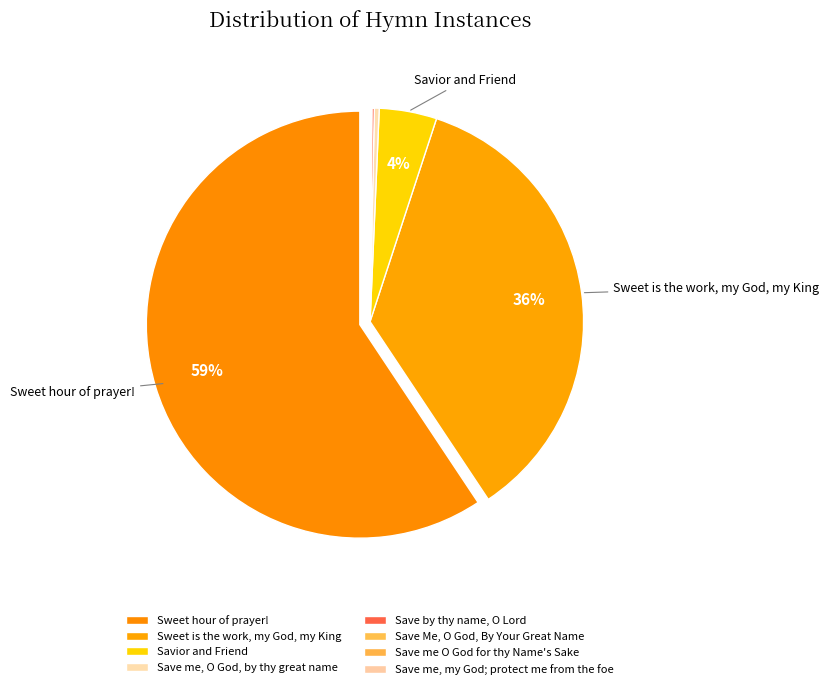

Which category accounts for the majority?

Sweet hour of prayer!